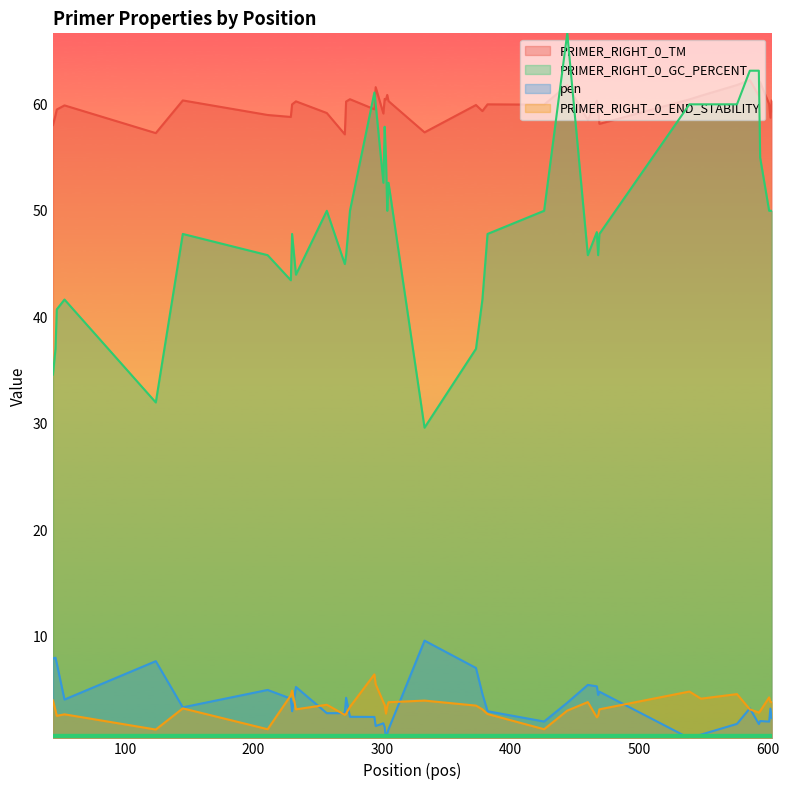

At which category does PRIMER_RIGHT_0_GC_PERCENT reach its first local peak?

53